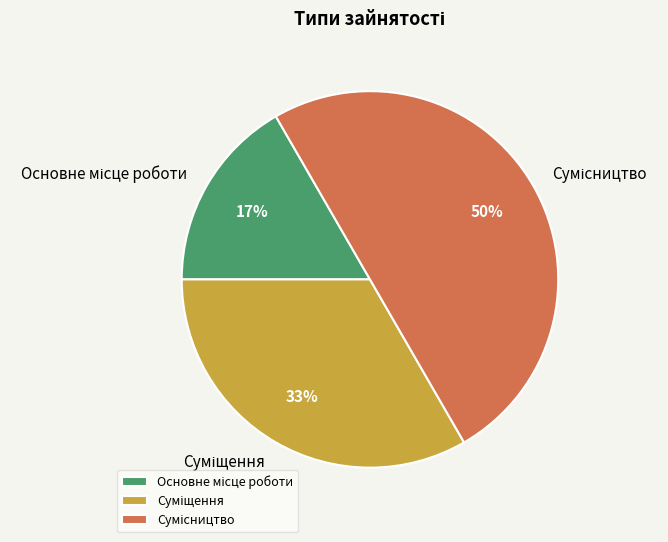

To the nearest percent, what is the average slice percentage?

33%